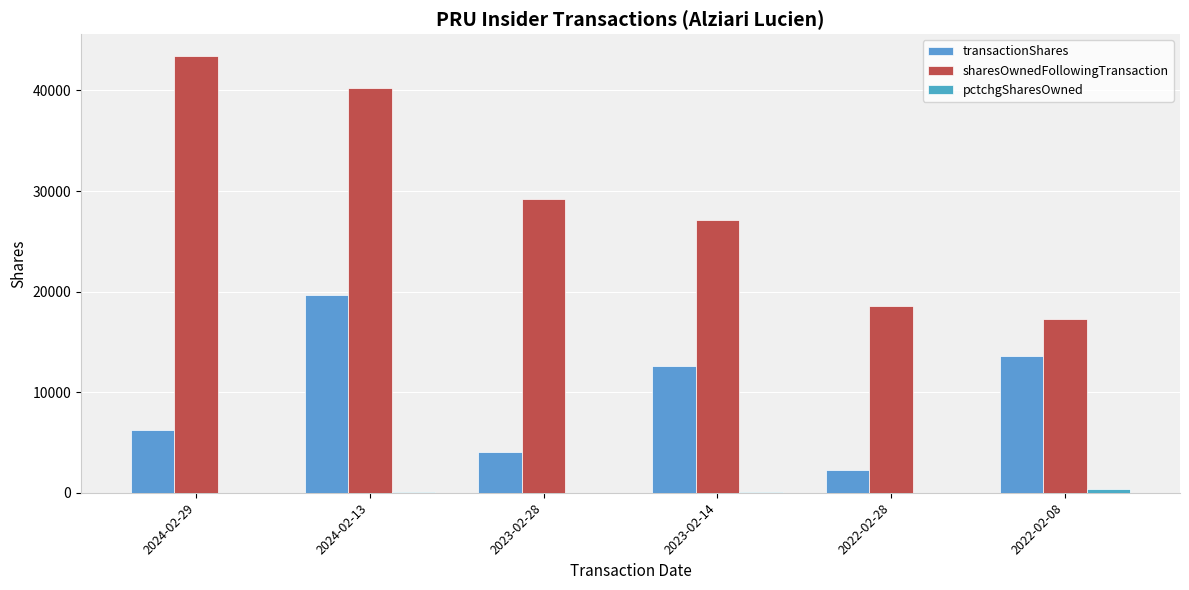

Rank the series at 2023-02-14 from highest to lowest value.

sharesOwnedFollowingTransaction, transactionShares, pctchgSharesOwned